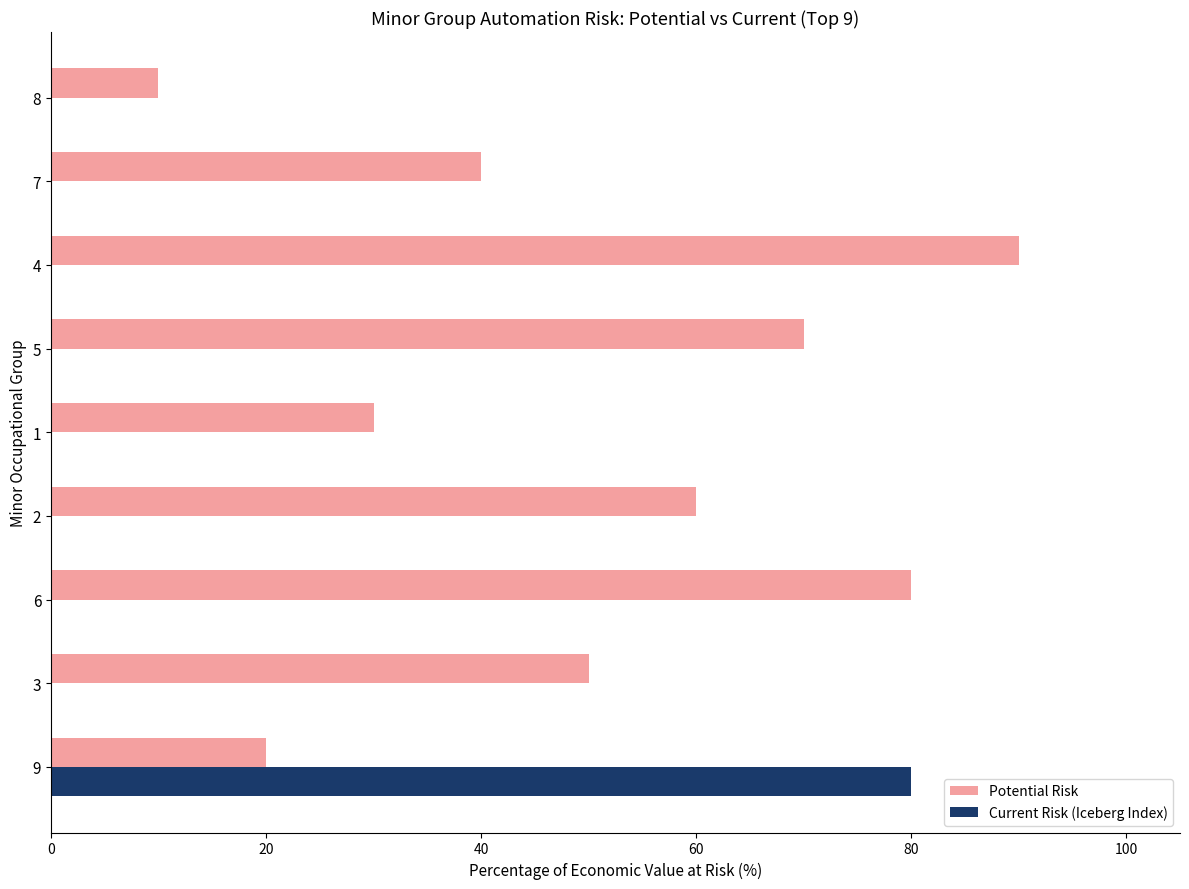

Is the value of Potential Risk at 3 greater than the value of Current Risk (Iceberg Index) at 6?

No